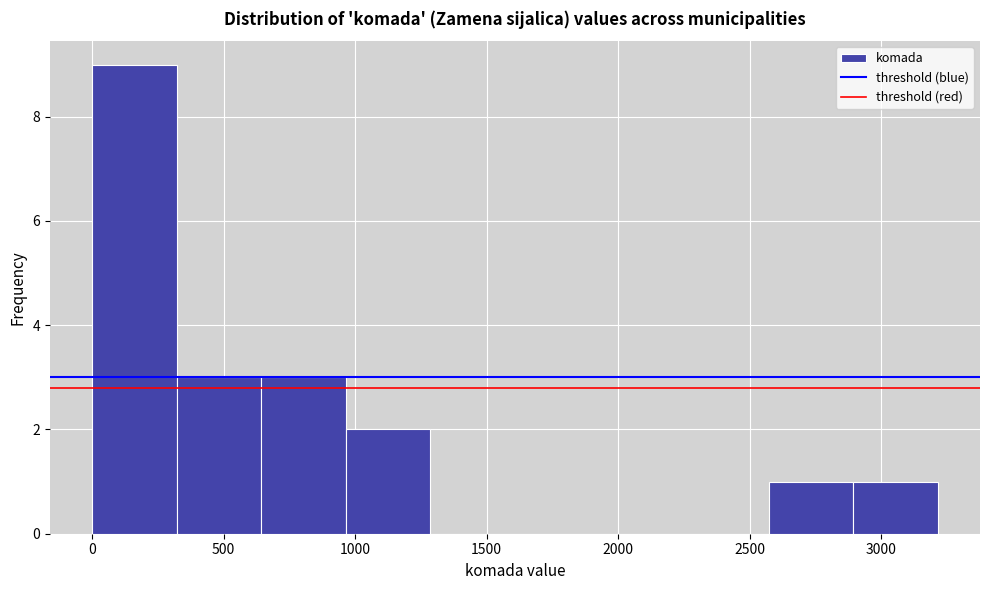

Reading left to right, list every bar in this chart as the range it spans on the x-axis followed by its height. Neither the bar edges nor the heights are printed on the chart, so give them approximately, as read against the axes.

0 to 300: 9
300 to 650: 3
650 to 950: 3
950 to 1300: 2
1300 to 1600: 0
1600 to 1950: 0
1950 to 2250: 0
2250 to 2550: 0
2550 to 2900: 1
2900 to 3200: 1